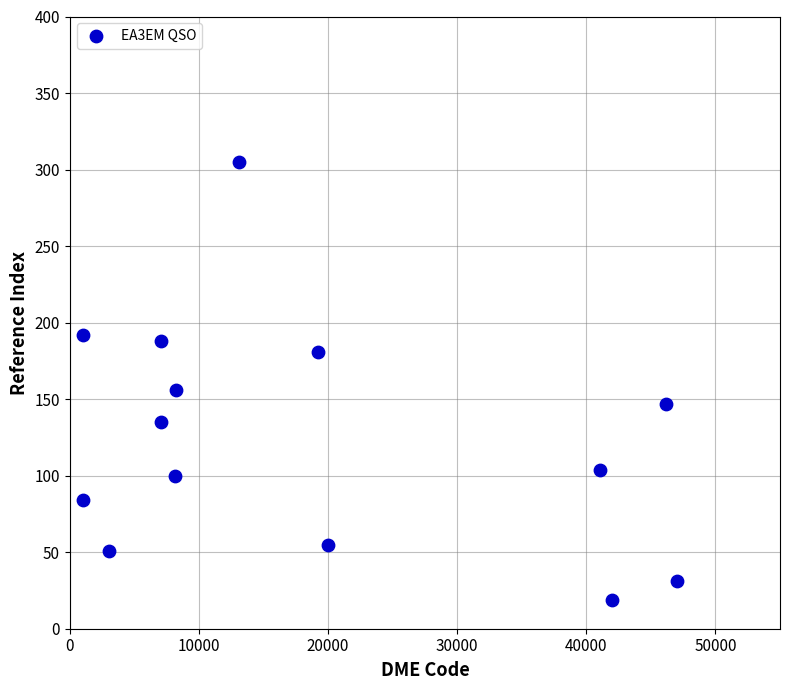

What Y value in the scatter plot is closest to 162?

156